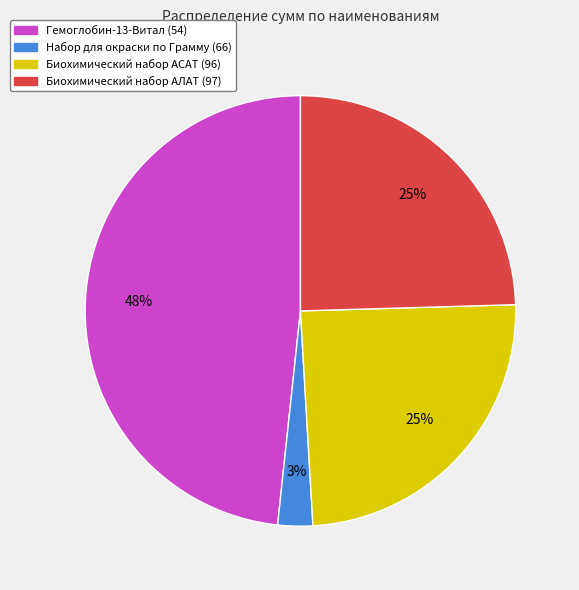

True or false: Биохимический набор АСАТ (96) accounts for 25% of the total.

True